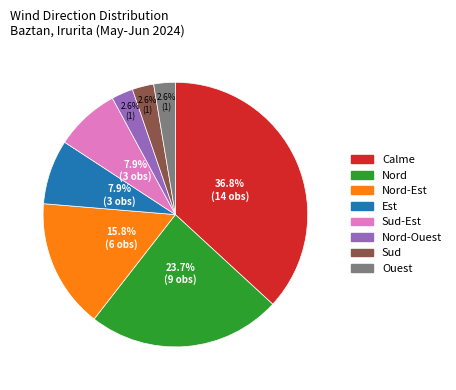

How many segments does this pie chart have?

8